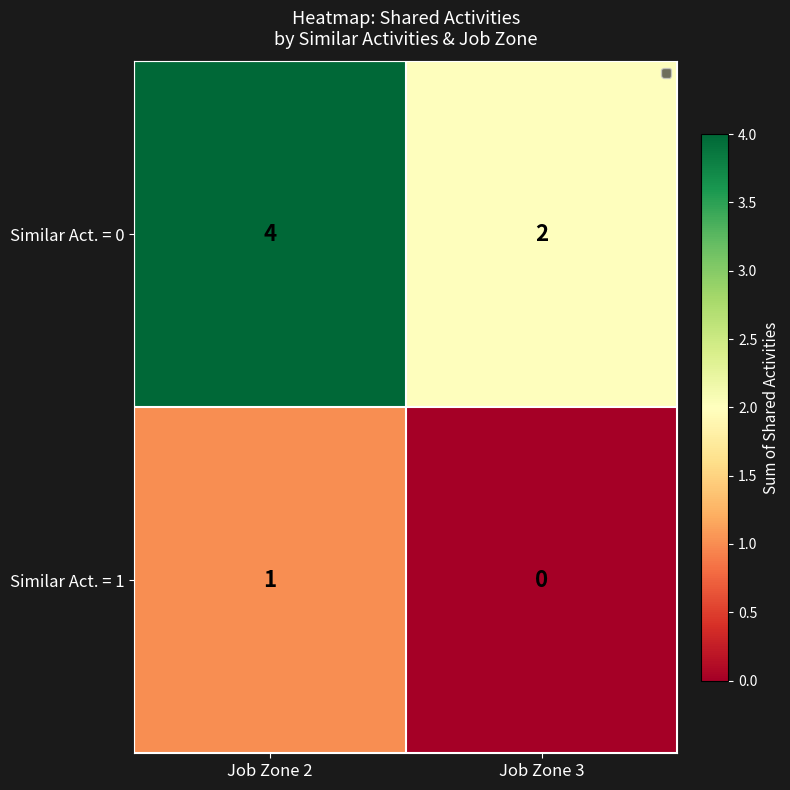

Between Job Zone 2 and Job Zone 3, which series saw the biggest shift?

Similar Act. = 0